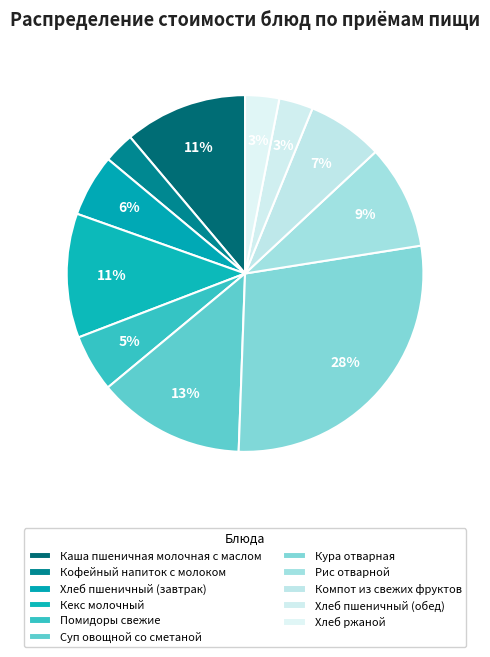

How many slices are in this pie chart?

11